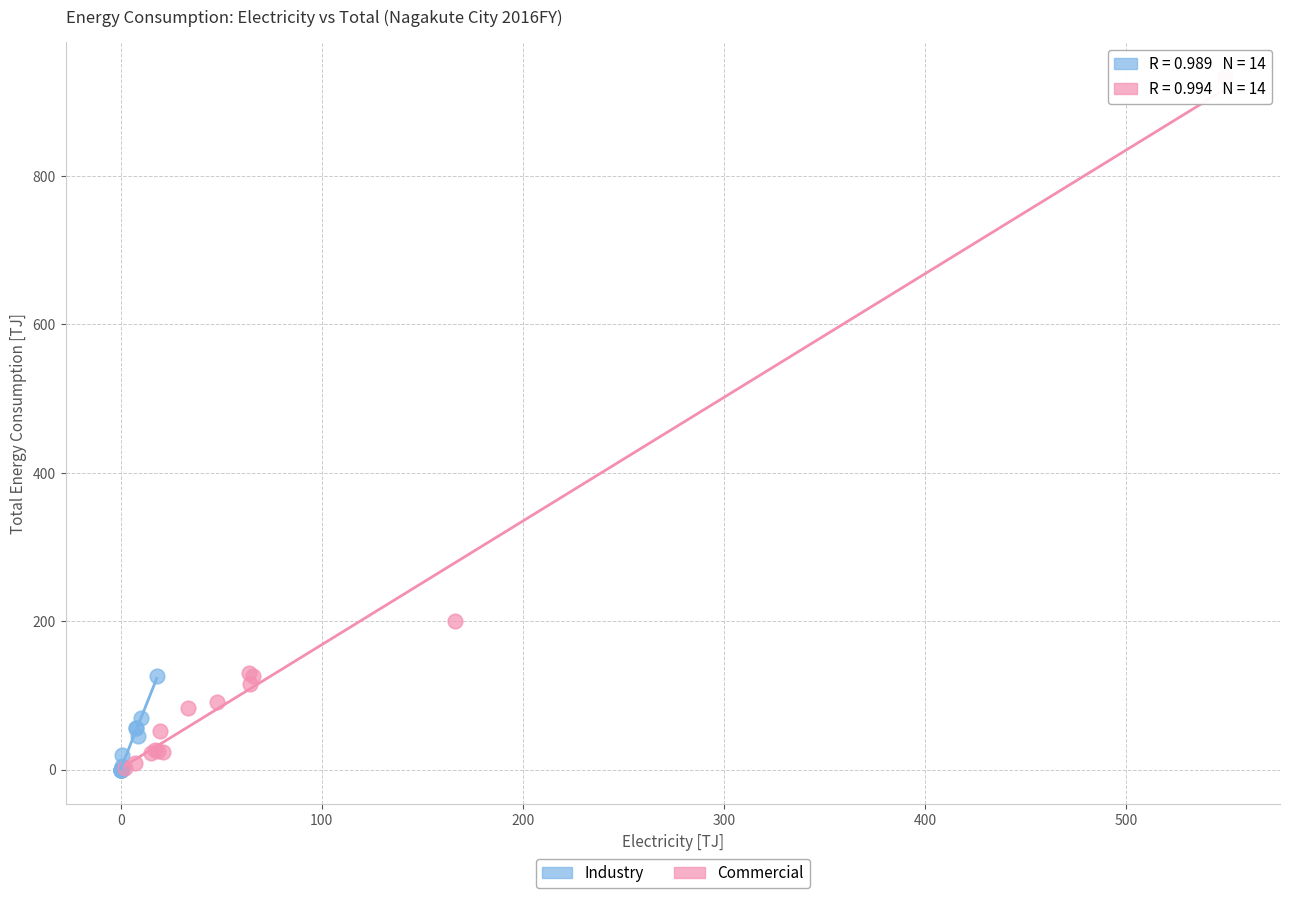

Which series has the largest Y range (max minus min)?

Commercial